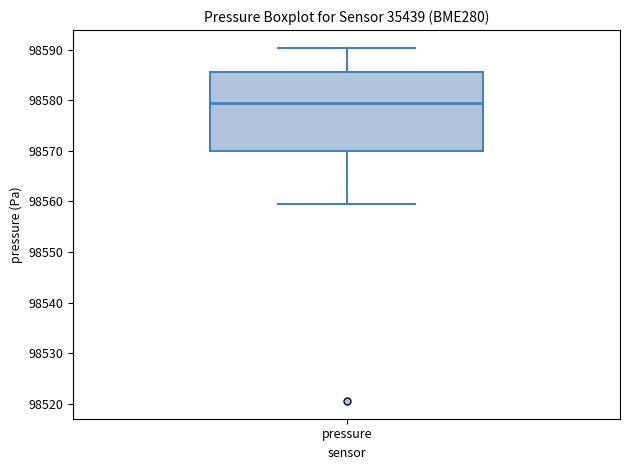

Read this box plot against the y-axis: the position of the median line, the range covered by the box, and the ends of both whiskers. The values are not printed on the chart, so give them approximately, as read against the axis.

median 98580, box 98570 to 98586, whiskers 98560 to 98590